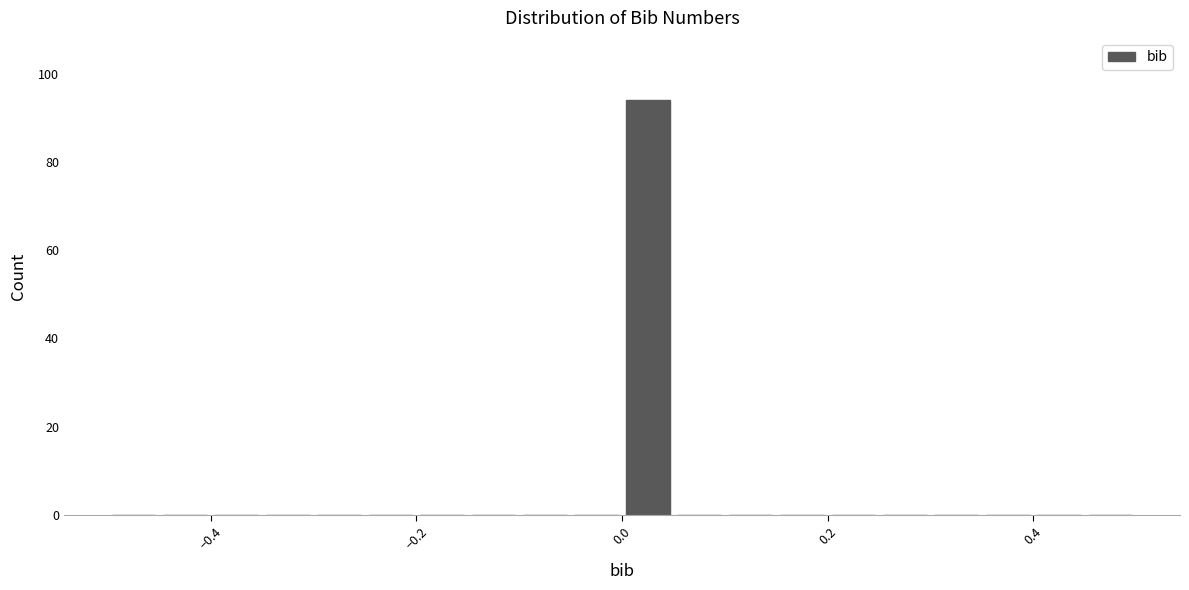

Read against the x-axis, roughly where is the centre of the tallest bar?

0.02